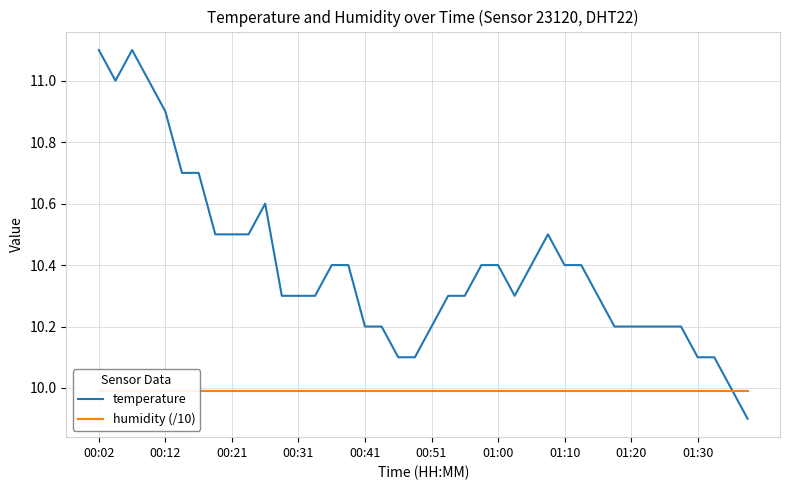

Is it true that temperature equals 10.3 at 00:31?

True